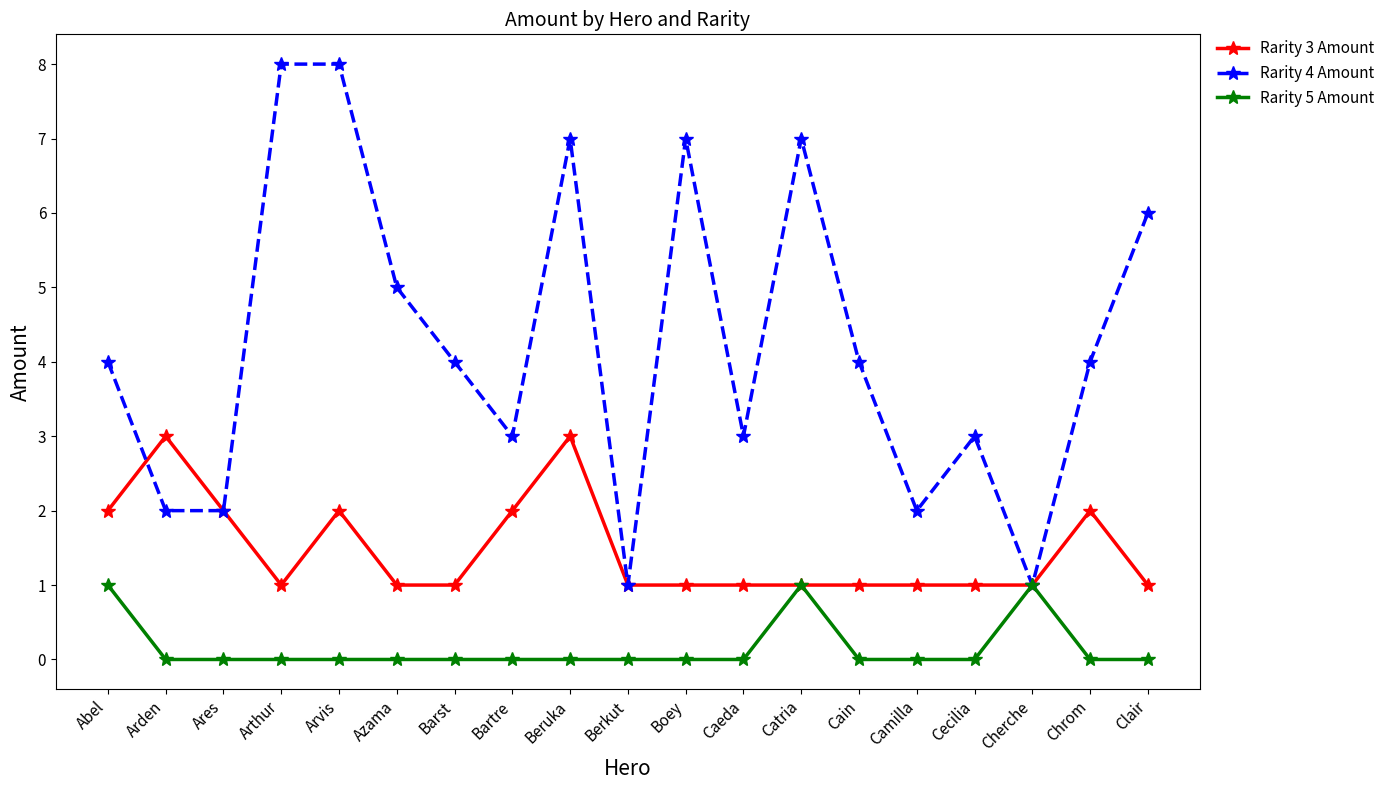

Reading left to right, transcribe all the data shown in this chart.

Rarity 3 Amount: 2	3	2	1	2	1	1	2	3	1	1	1	1	1	1	1	1	2	1
Rarity 4 Amount: 4	2	2	8	8	5	4	3	7	1	7	3	7	4	2	3	1	4	6
Rarity 5 Amount: 1	0	0	0	0	0	0	0	0	0	0	0	1	0	0	0	1	0	0